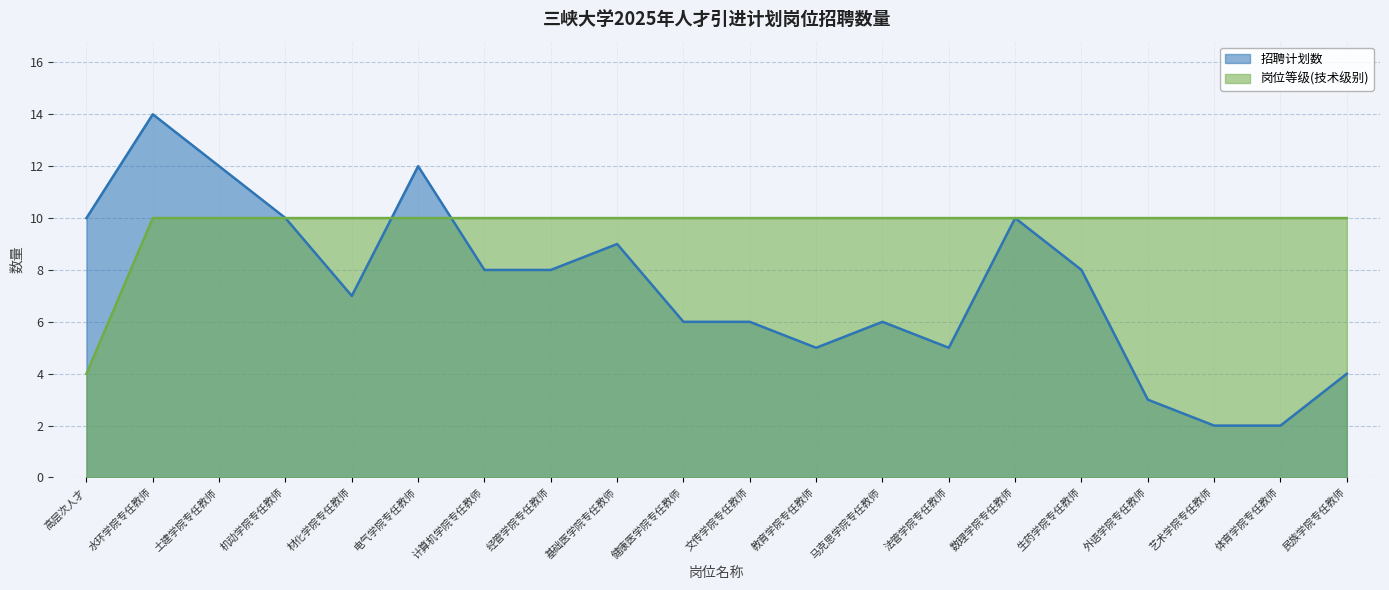

Is the value of 岗位等级(技术级别) at 经管学院专任教师 greater than the value of 招聘计划数 at 民族学院专任教师?

Yes